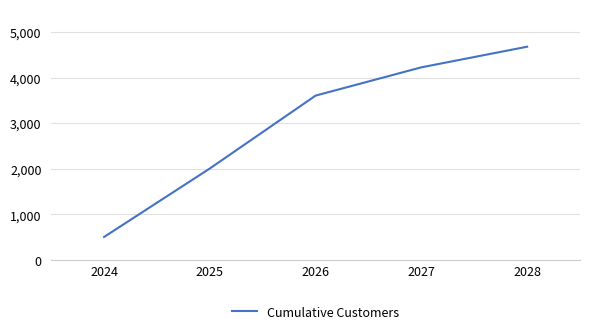

The chart shows a value of 2008 at 2025. True or false?

True